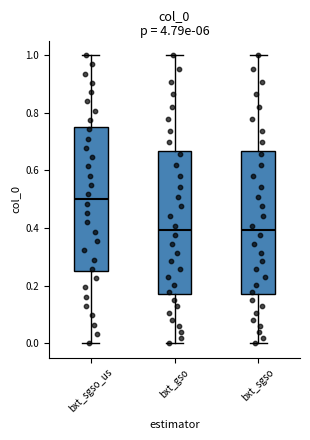

Reading left to right, transcribe this box plot: for each box, give where its median line is, the range the box spans, and where its two whiskers end, as read against the y-axis. The values are not printed on the chart, so give them approximately, as read against the axis.

bxt_sgso_us: median 0.50, box 0.26 to 0.76, whiskers 0.00 to 1.00
bxt_gso: median 0.40, box 0.18 to 0.66, whiskers 0.00 to 1.00
bxt_sgso: median 0.40, box 0.18 to 0.66, whiskers 0.00 to 1.00